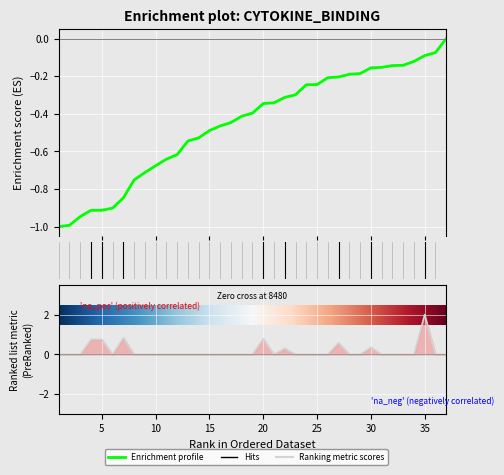

What is the approximate value of No2 at 7?

-0.8